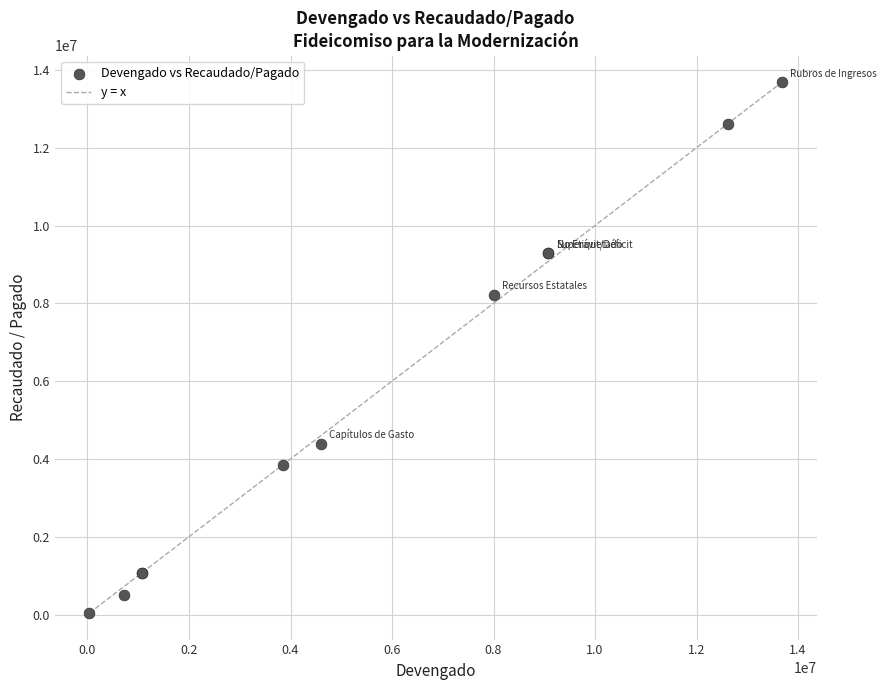

What Y value in the scatter plot is closest to 6860840?

8214228.3